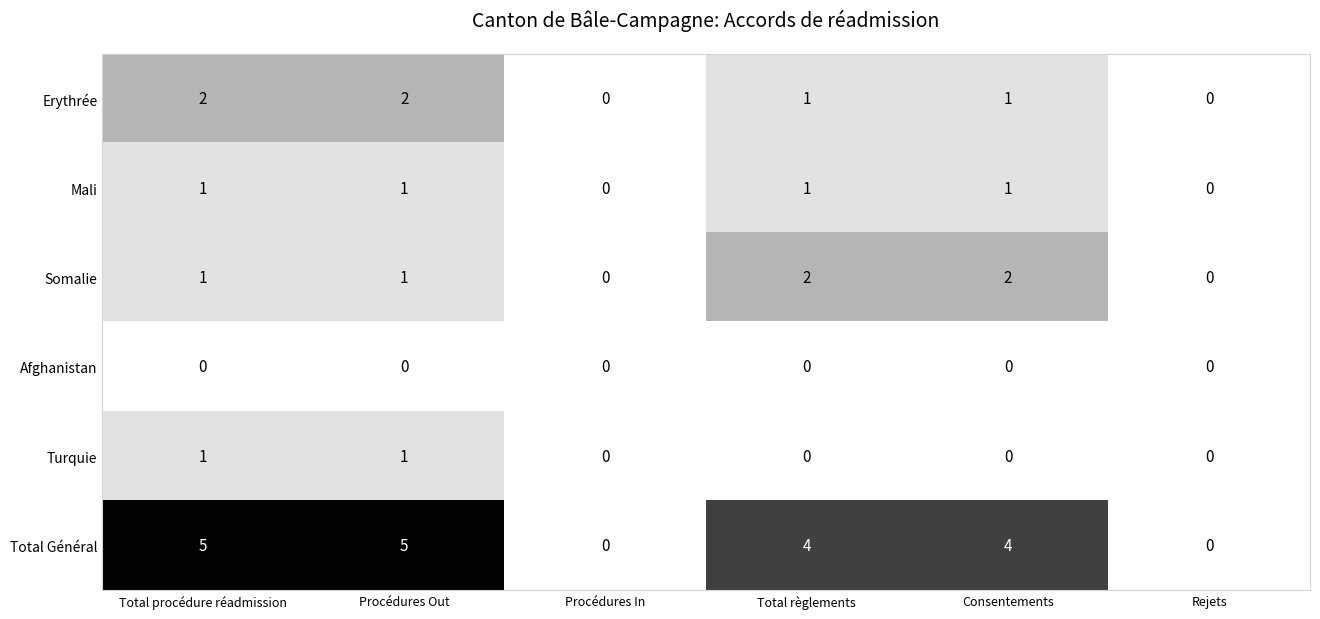

The Somalie series shows 1 at Rejets. True or false?

False